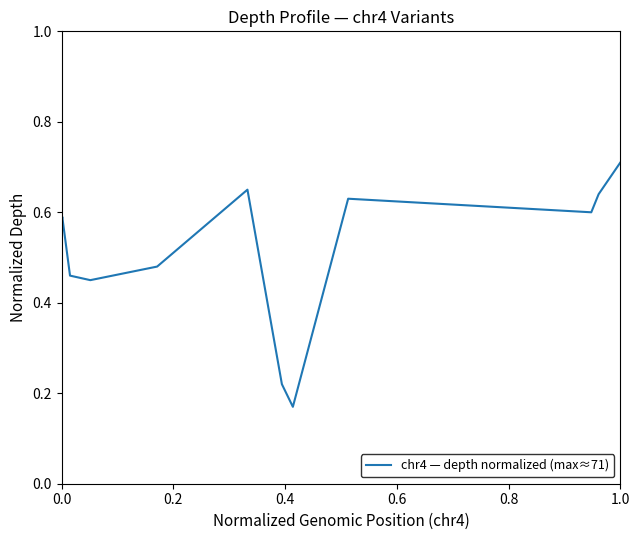

Does the chart display data point markers on the line(s)?

No